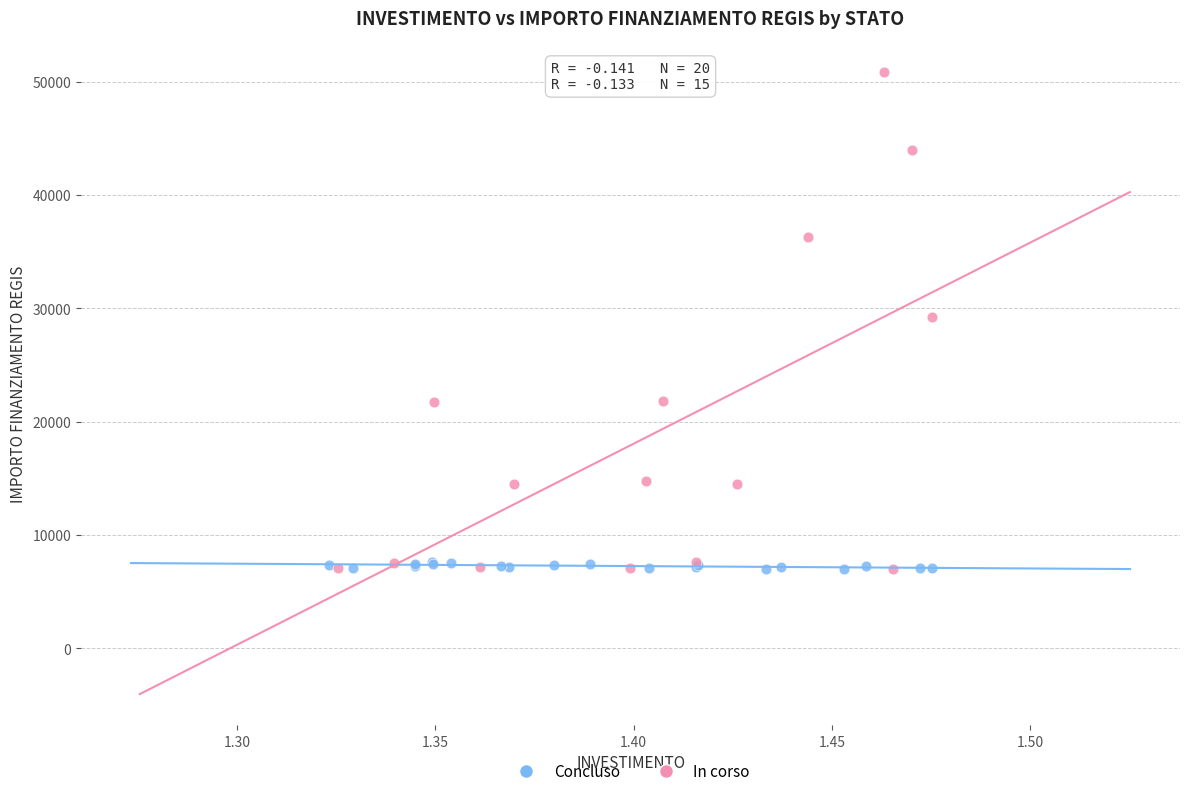

Which series contains the highest Y value?

In corso